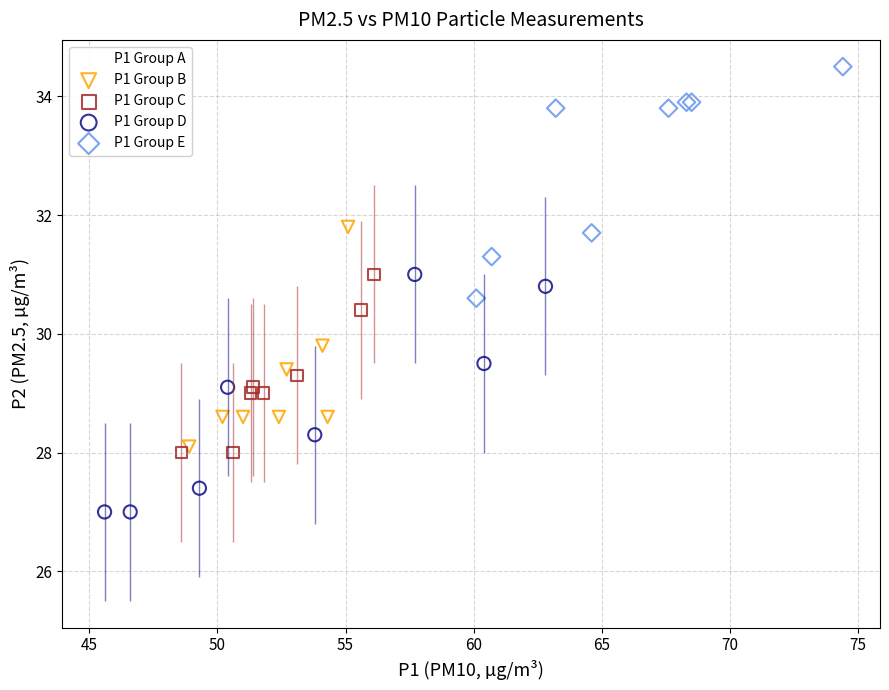

Which series contains the lowest Y value?

P1 Group A